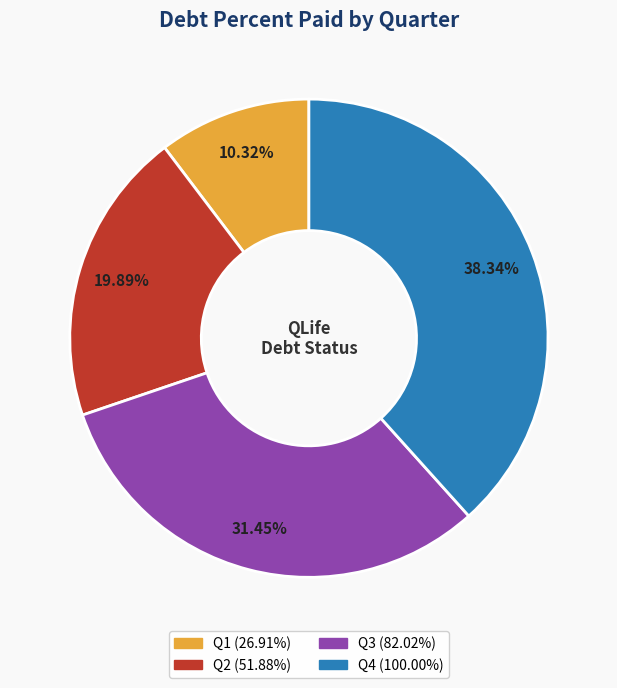

Is there a majority slice in this chart?

No